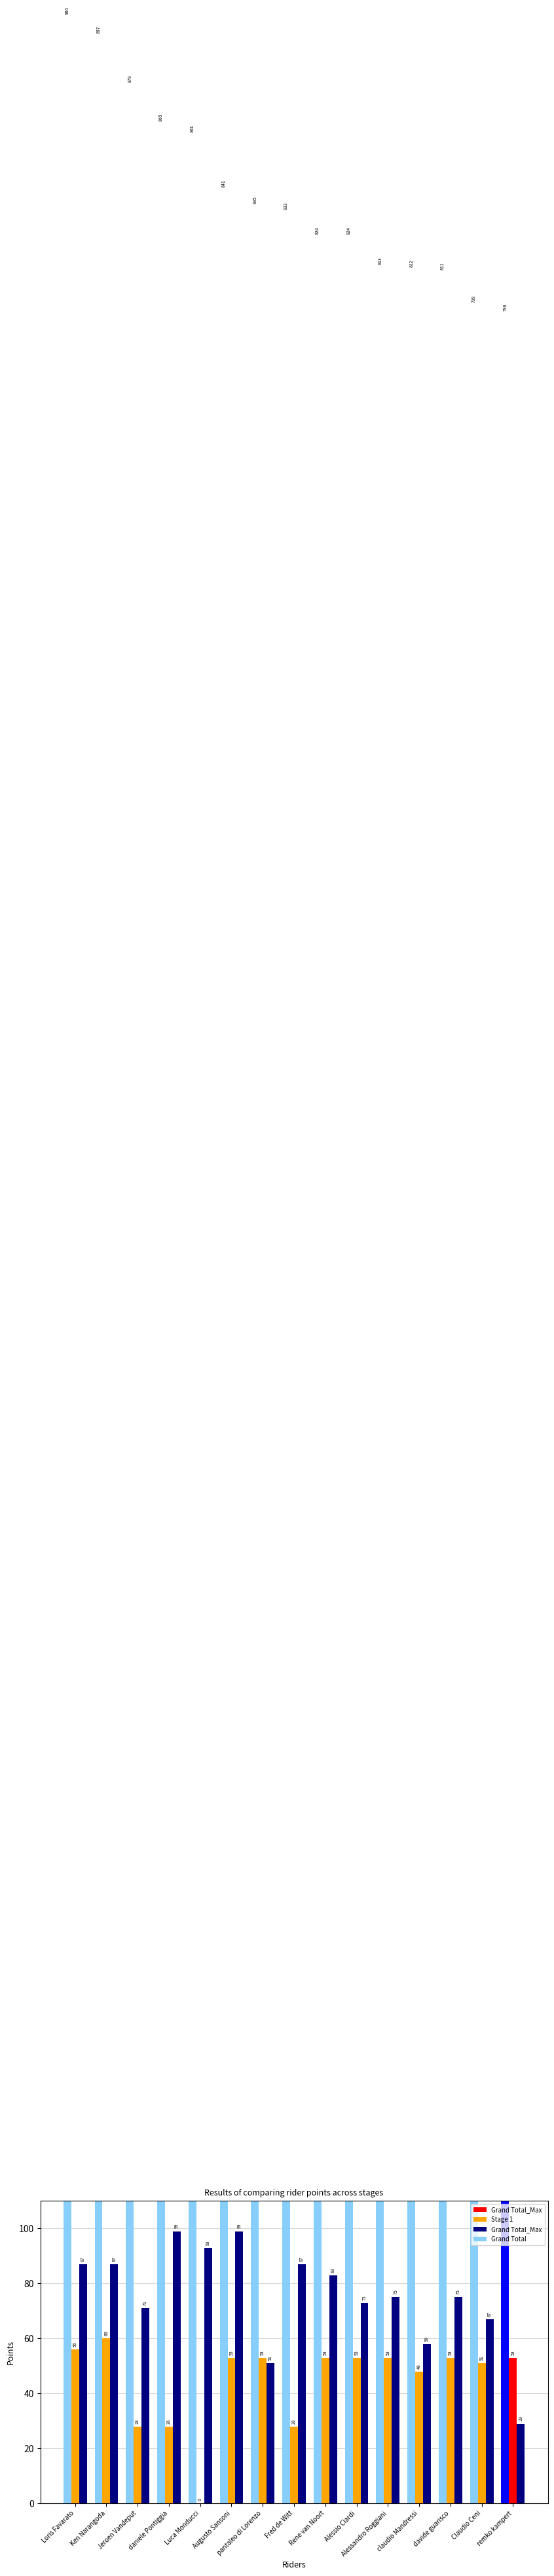

List the labels in order of Grand Total value, largest first.

Loris Favarato, Ken Narangoda, Jeroen Vandeput, daniele Pontiggia, Luca Monducci, Augusto Sansoni, pantaleo di Lorenzo, Fred de Witt, Rene van Noort, Alessio Ciardi, Alessandro Roggiani, claudio Mandressi, davide guarisco, Claudio Ceni, remko kampert